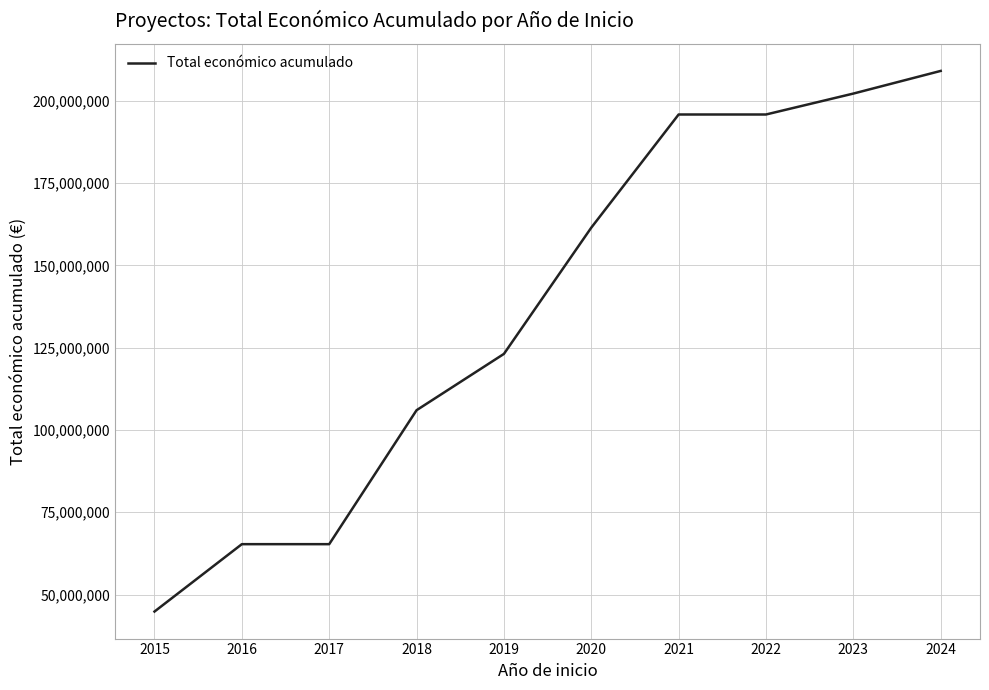

Is it true that the value at 2015 is 25637549?

False